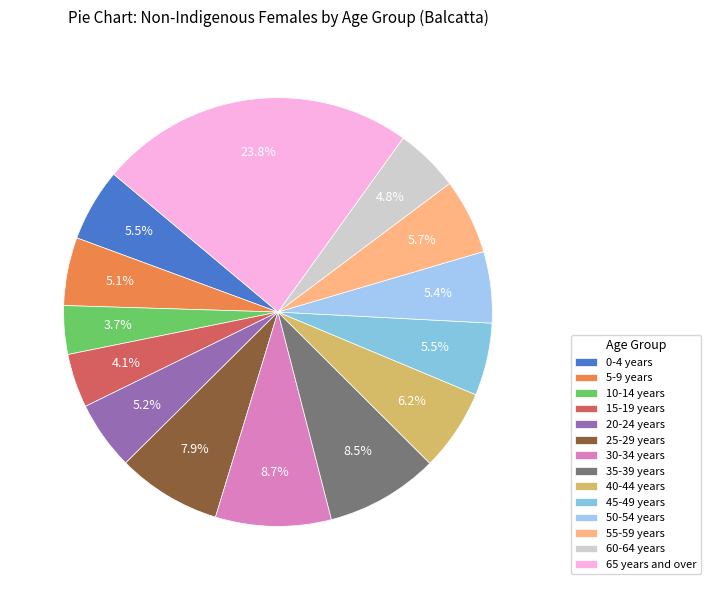

Is it true that 60-64 years is 5% of the pie?

True